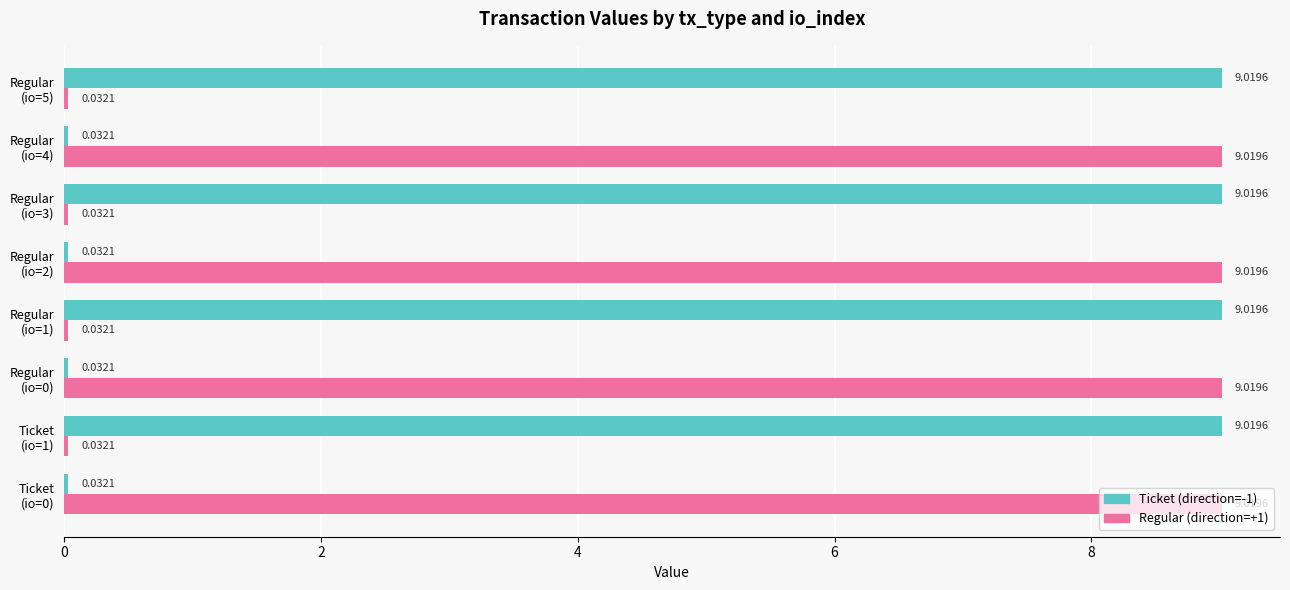

At how many categories does at least one series exceed 1?

8